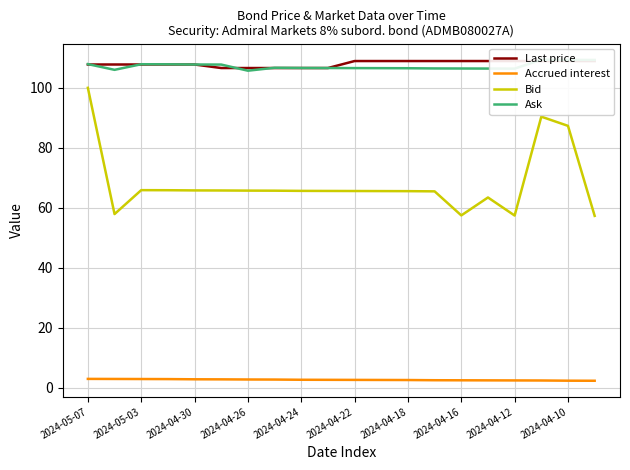

How many series are shown in this chart?

4